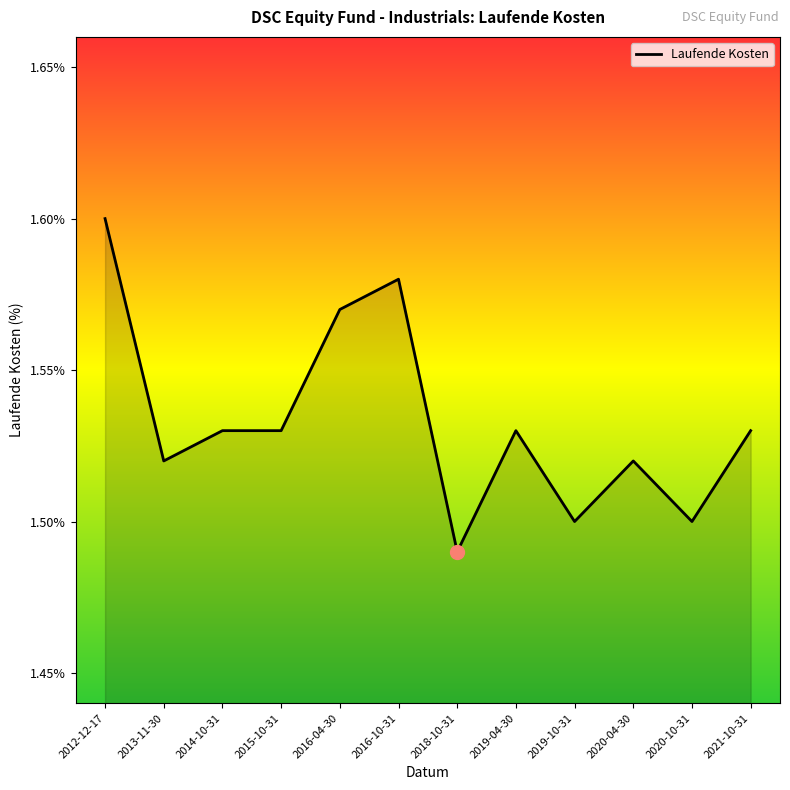

At which label is the value closest to 1?

2018-10-31